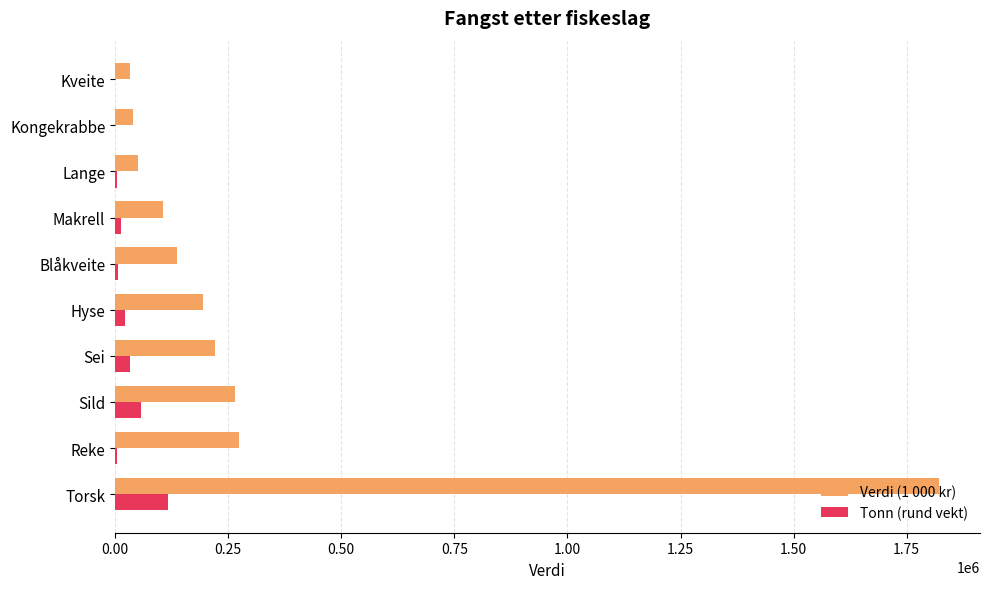

The value of Verdi (1 000 kr) at Reke is 274667. True or false?

True